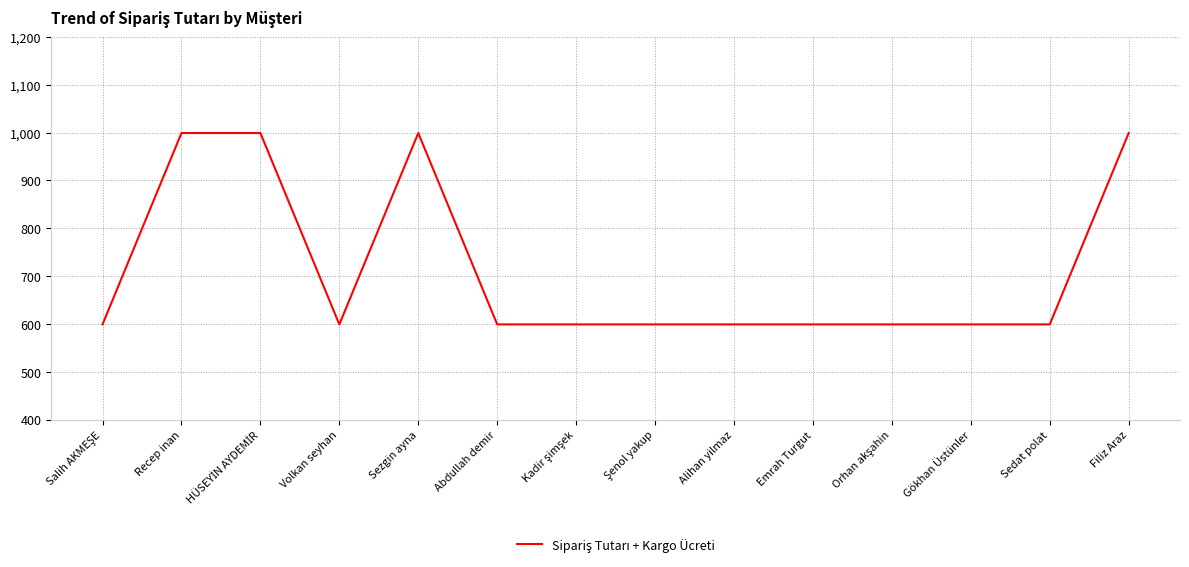

Count the number of categories in the chart.

14